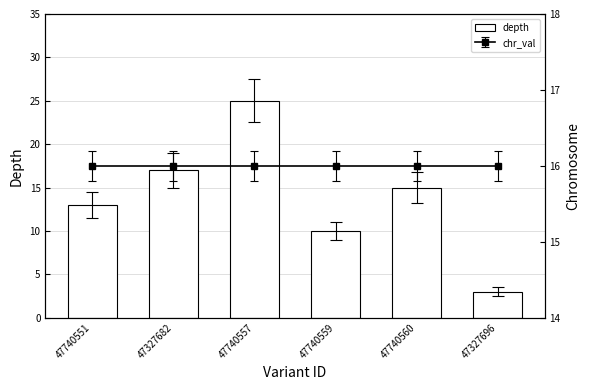

What is the value of the 4th bar from the left?

10